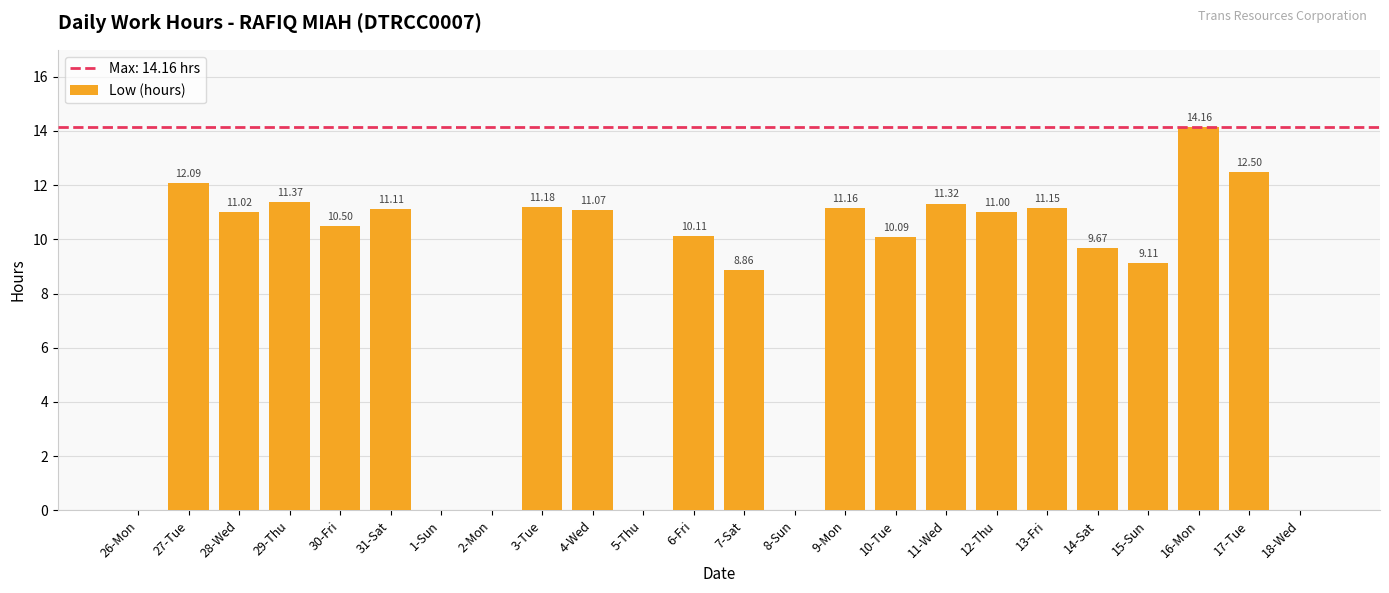

What is the change in value from 28-Wed to 13-Fri?

+0.1